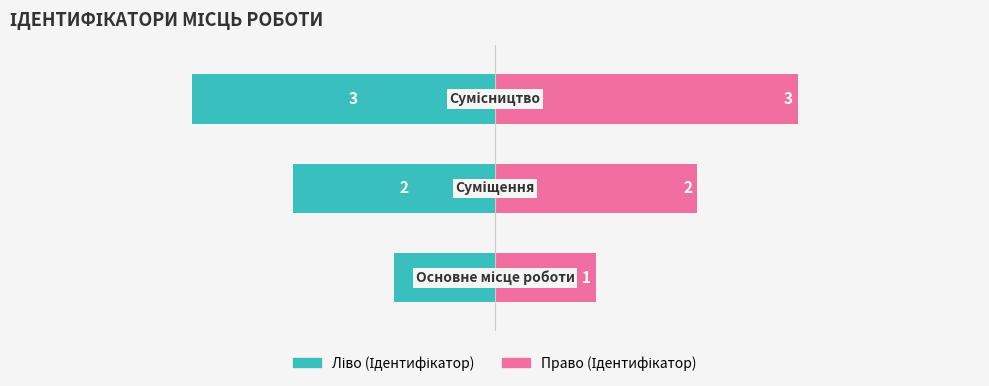

Reading right to left, what are all the values shown in this chart?

Ліво (Ідентифікатор): 2=-3	1=-2	0=-1
Право (Ідентифікатор): 2=3	1=2	0=1